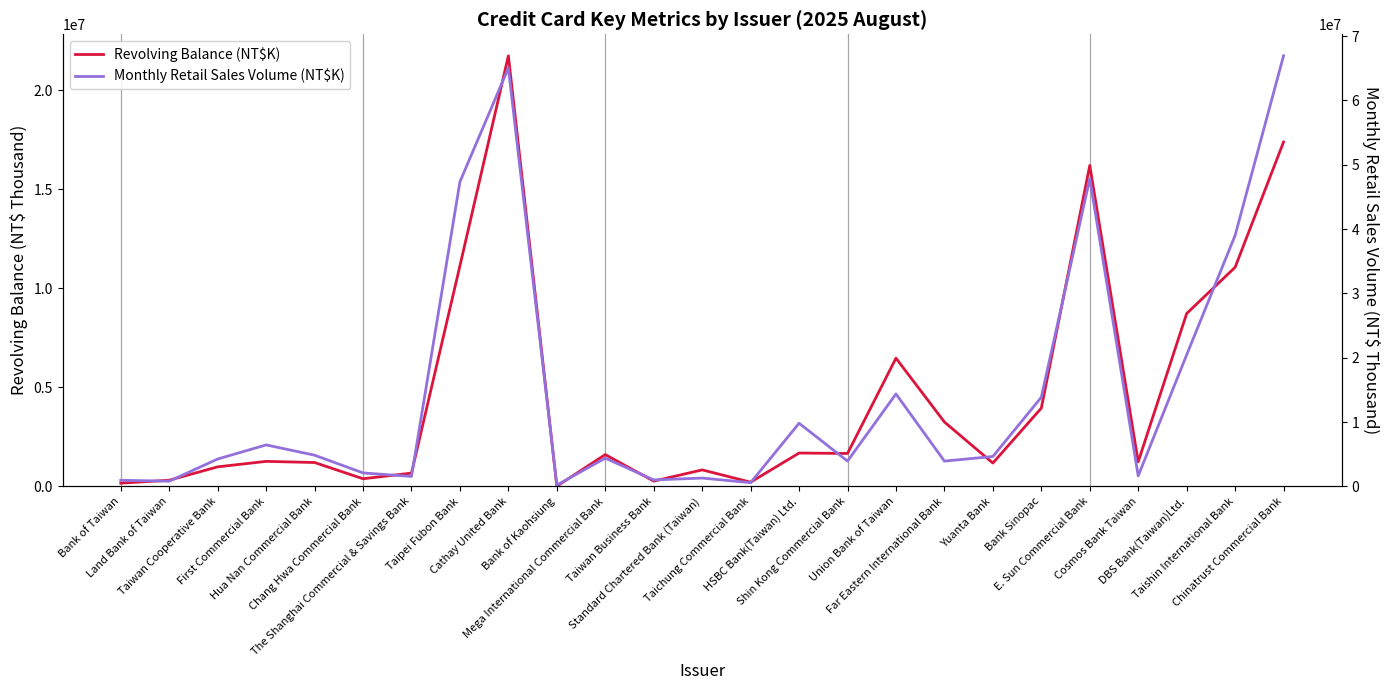

Which series has the widest spread of values?

Monthly Retail Sales Volume (NT$K)